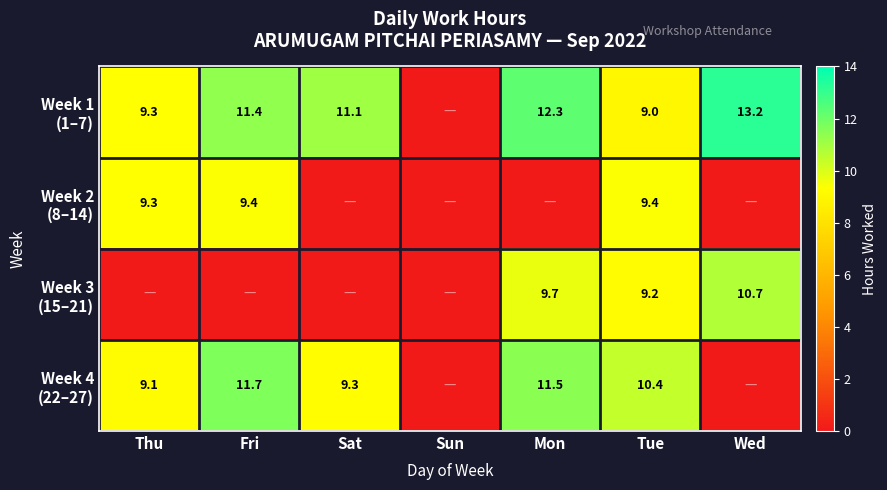

What is the spread (max minus min) of values at Tue?

1.4